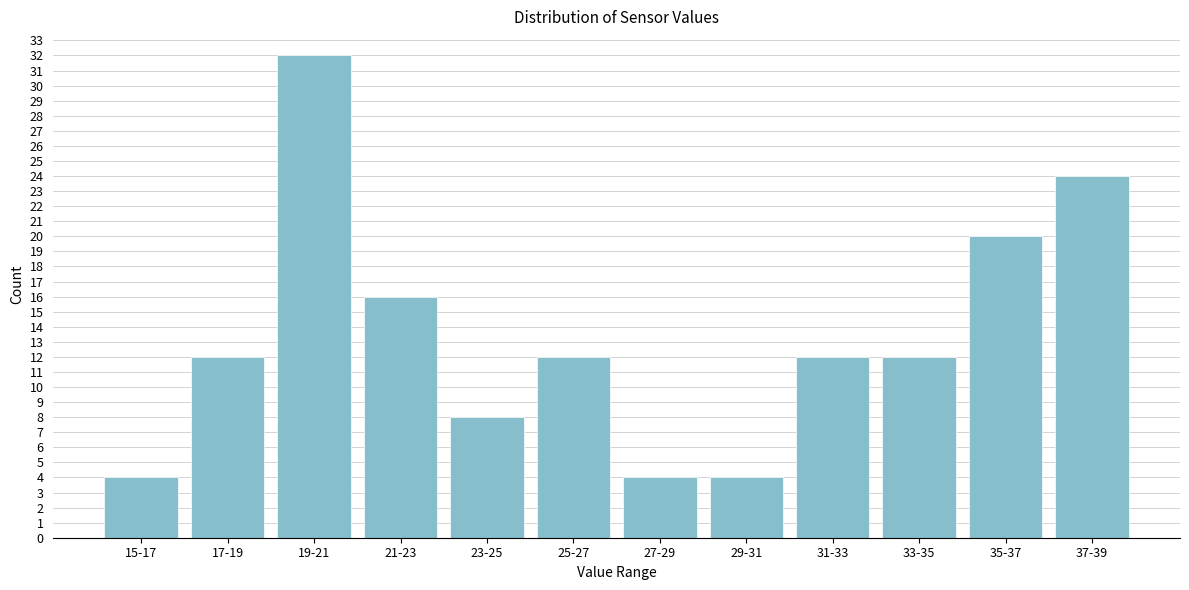

Reading left to right, extract all data points from this chart.

15-17=4	17-19=12	19-21=32	21-23=16	23-25=8	25-27=12	27-29=4	29-31=4	31-33=12	33-35=12	35-37=20	37-39=24